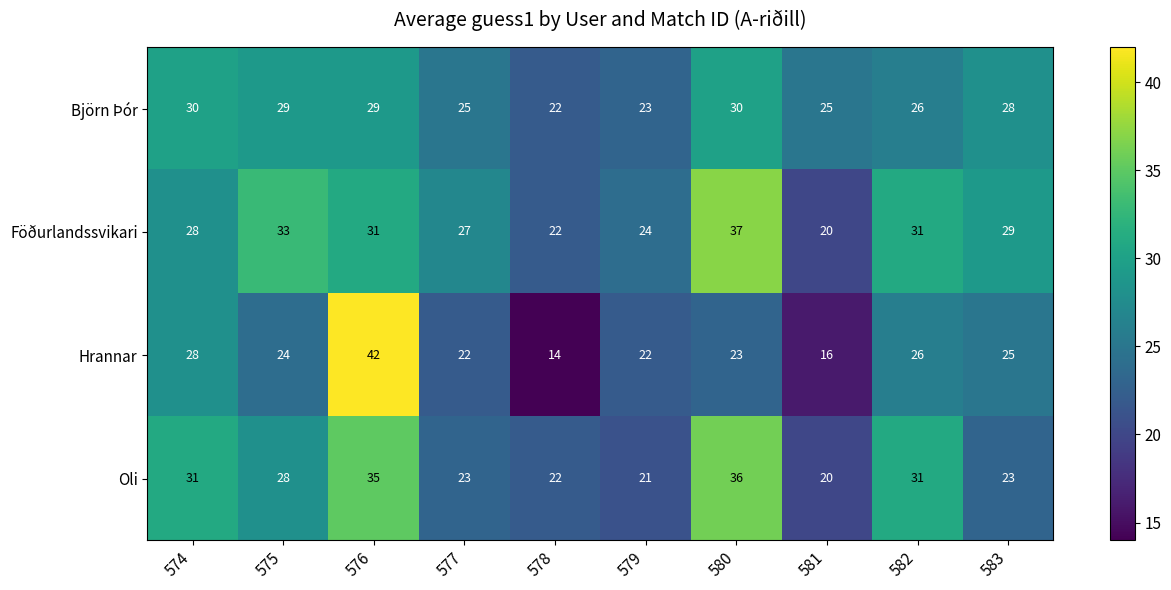

Which series has the largest range (max minus min)?

Hrannar